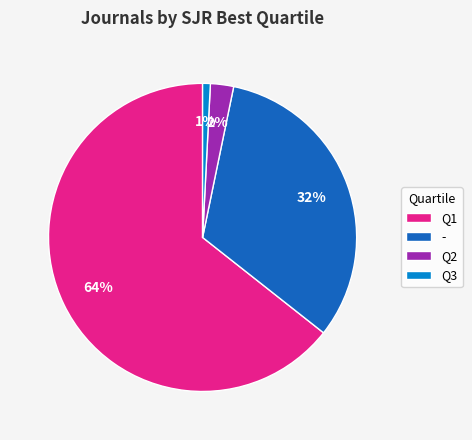

Count the number of slices in the pie.

4